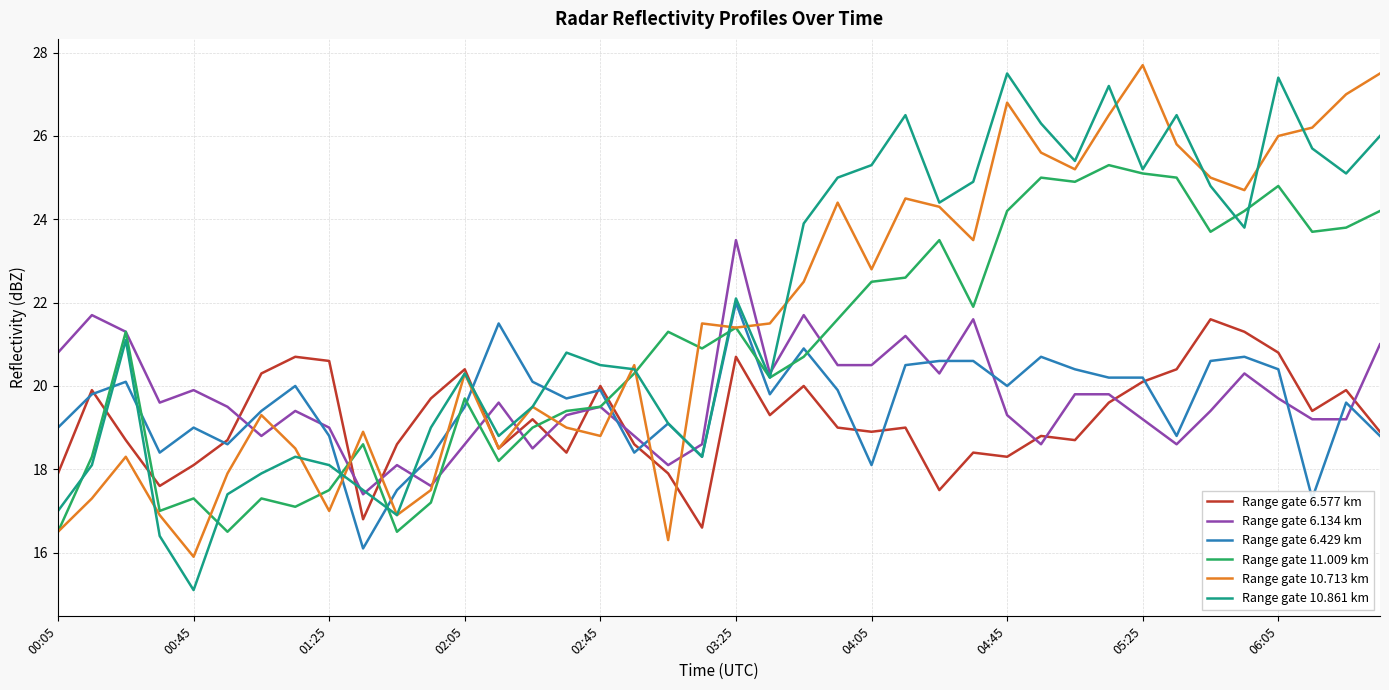

What is the maximum value for Range gate 10.861 km?

27.5